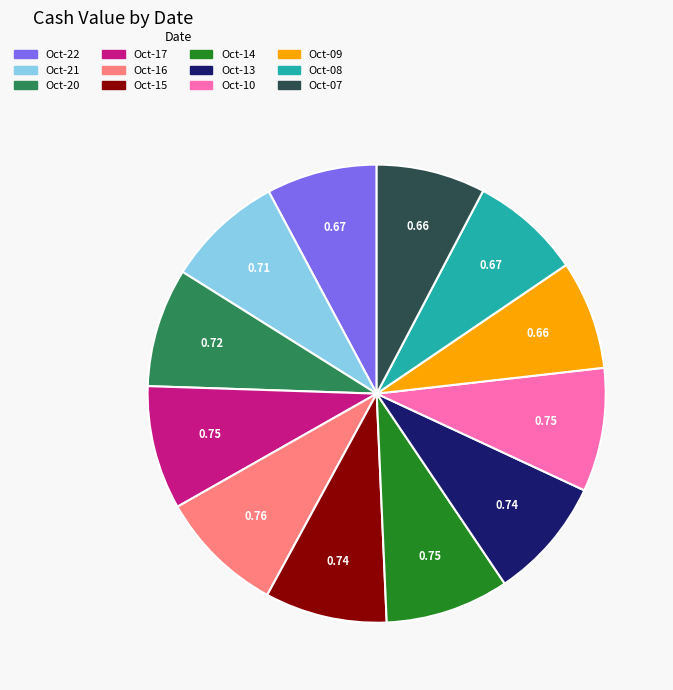

Does any single category account for the majority?

No